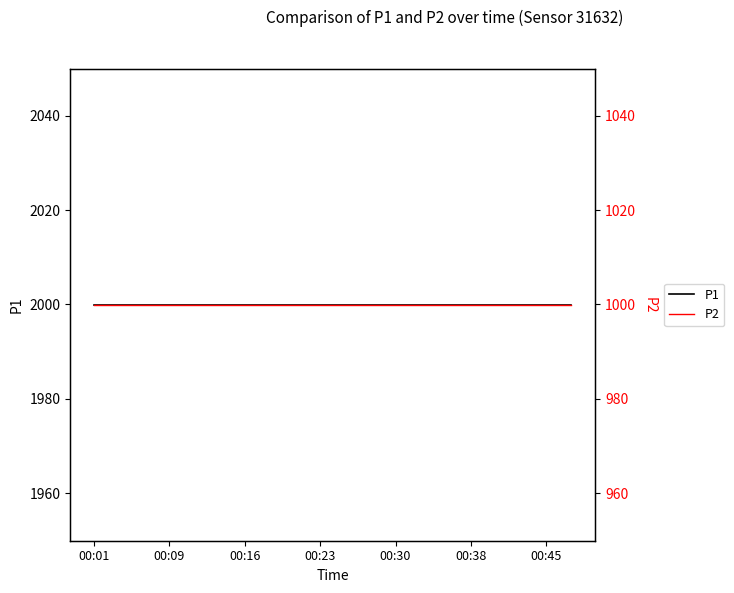

What is the average value of the P1 series?

1999.9